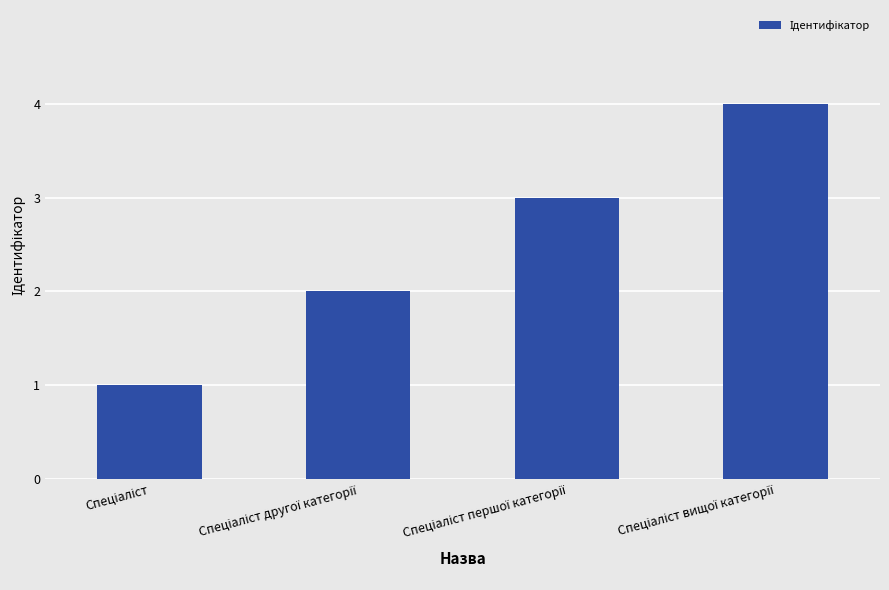

Count the values in the range 2 to 4.

3